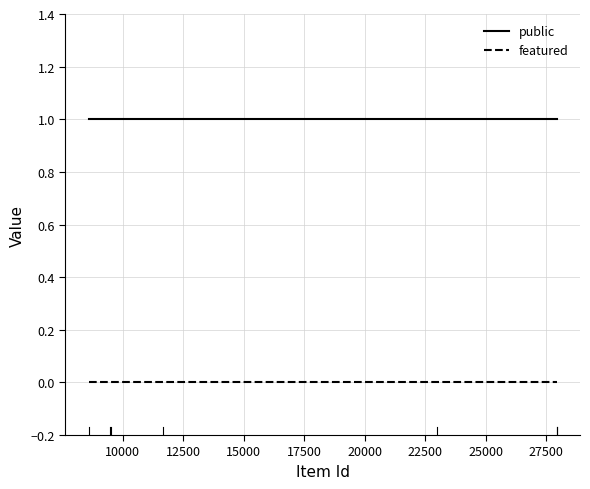

True or false: public and featured cross at least once.

False